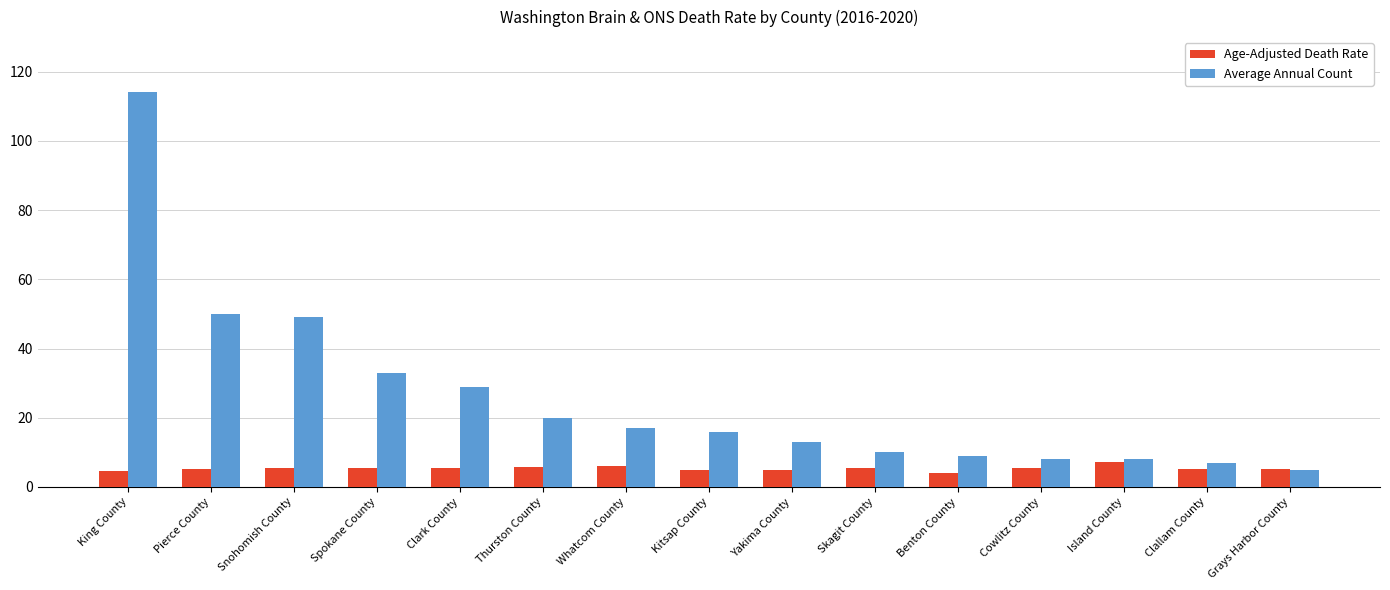

What is the label of the 9th bar from the right?

Whatcom County